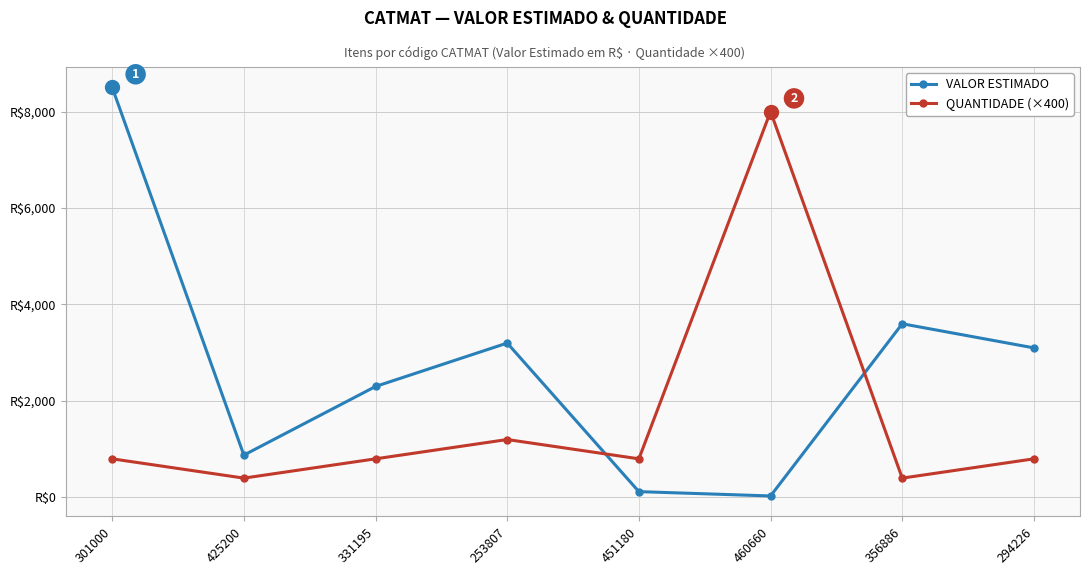

Is this an area chart (filled region under the line)?

No